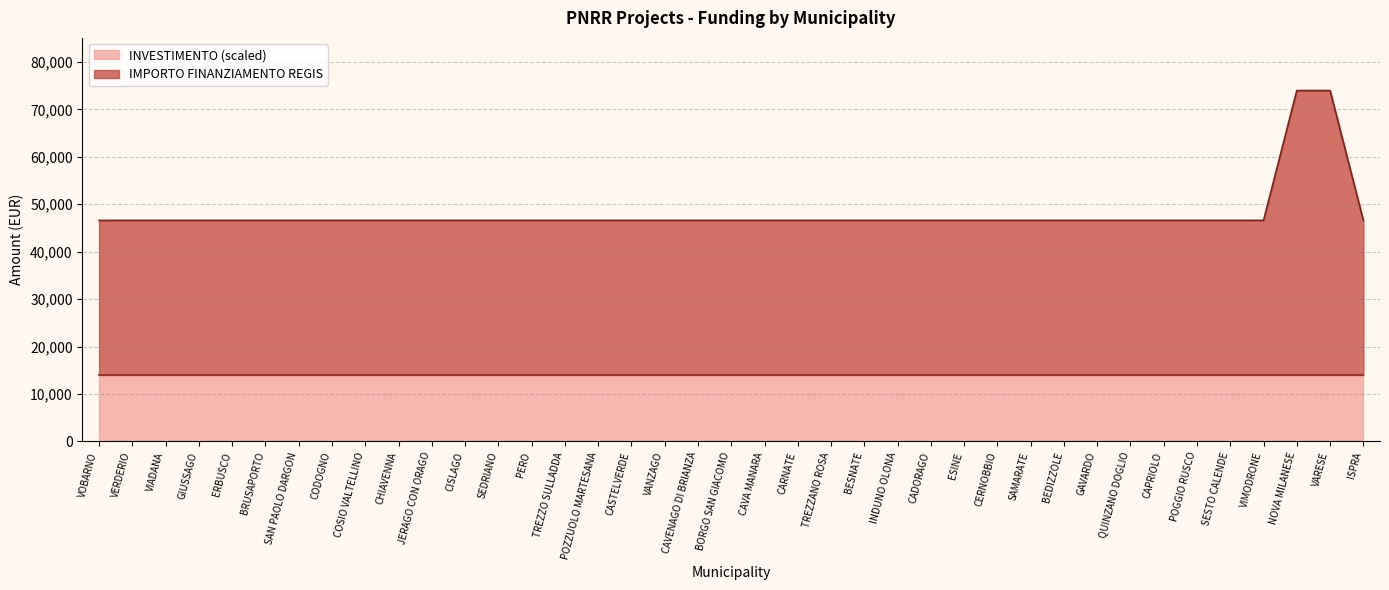

True or false: INVESTIMENTO (scaled) has a value of 14000 at PERO.

True